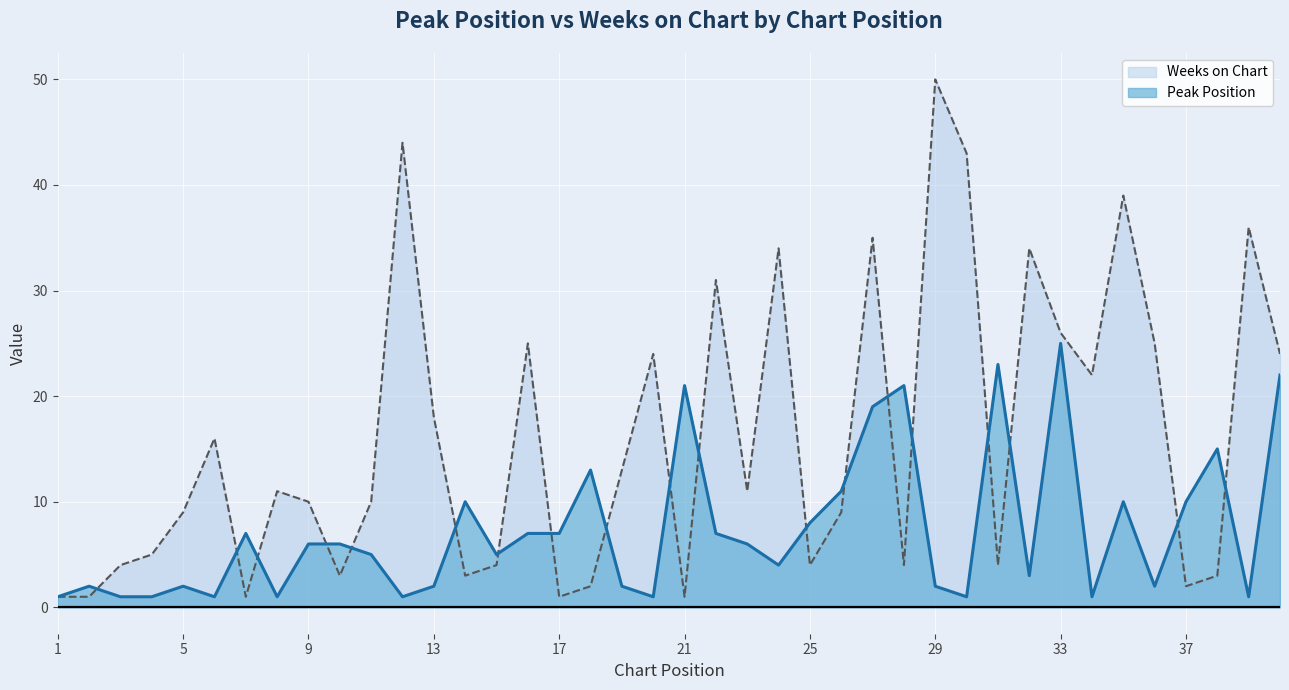

Rank the categories by Weeks on Chart value from lowest to highest.

1, 2, 7, 17, 21, 18, 37, 10, 14, 38, 3, 15, 25, 28, 31, 4, 5, 26, 9, 11, 8, 23, 19, 6, 13, 34, 20, 40, 16, 36, 33, 22, 24, 32, 27, 39, 35, 30, 12, 29